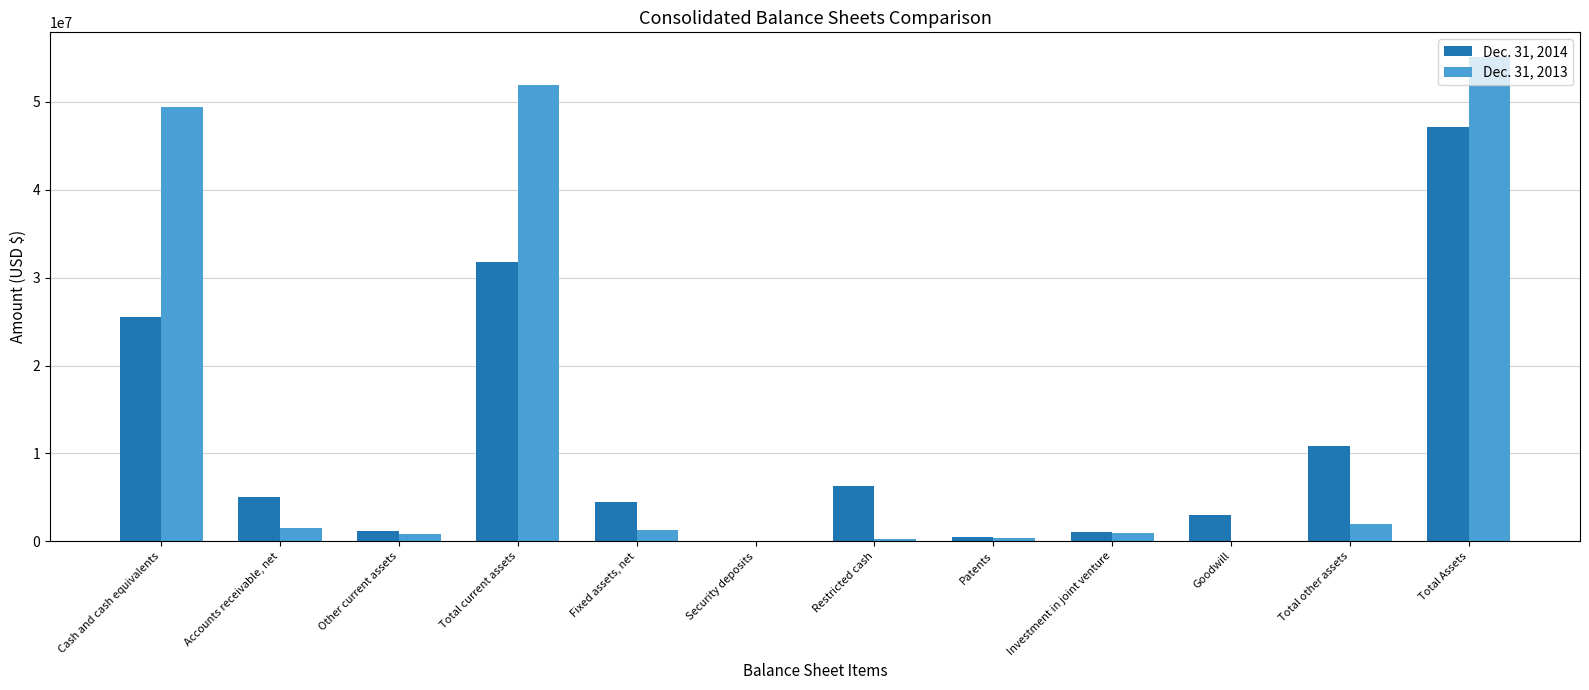

What is the difference between the Dec. 31, 2014 values at Total Assets and Goodwill?

44110995